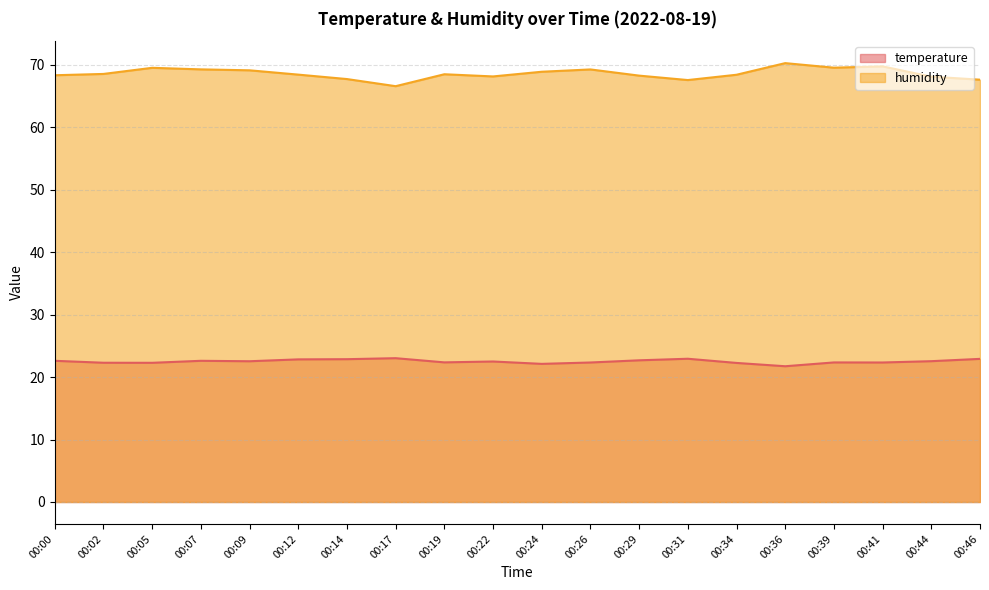

True or false: temperature has a value of 22.3 at 00:39.

True